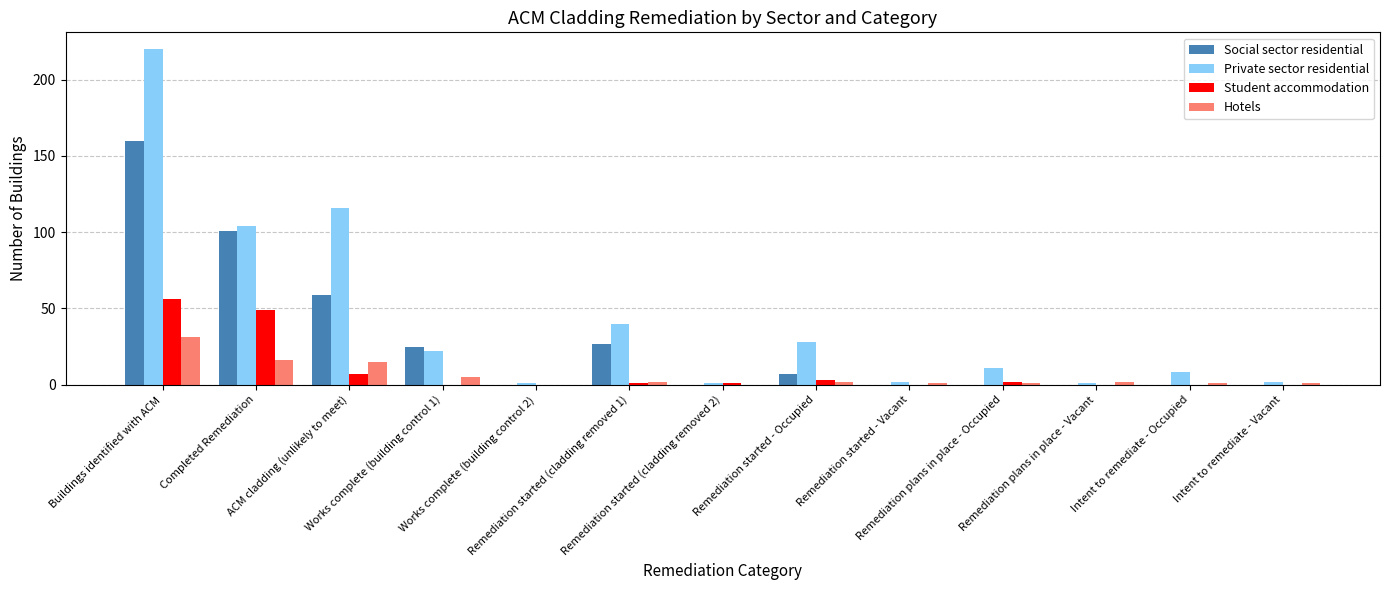

What is the sum of the Hotels values at Remediation started (cladding removed 1) and Intent to remediate - Occupied?

3